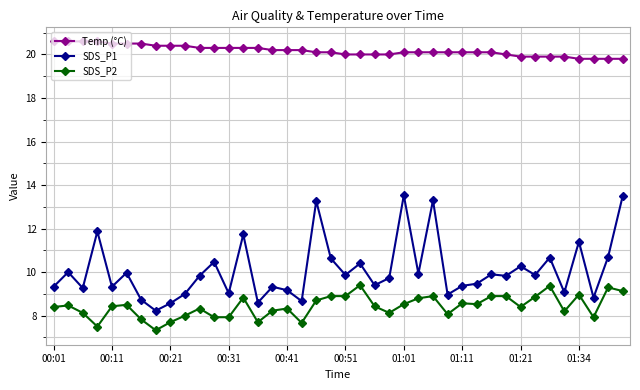

Rank the series by their maximum value, from lowest to highest.

SDS_P2, SDS_P1, Temp (°C)